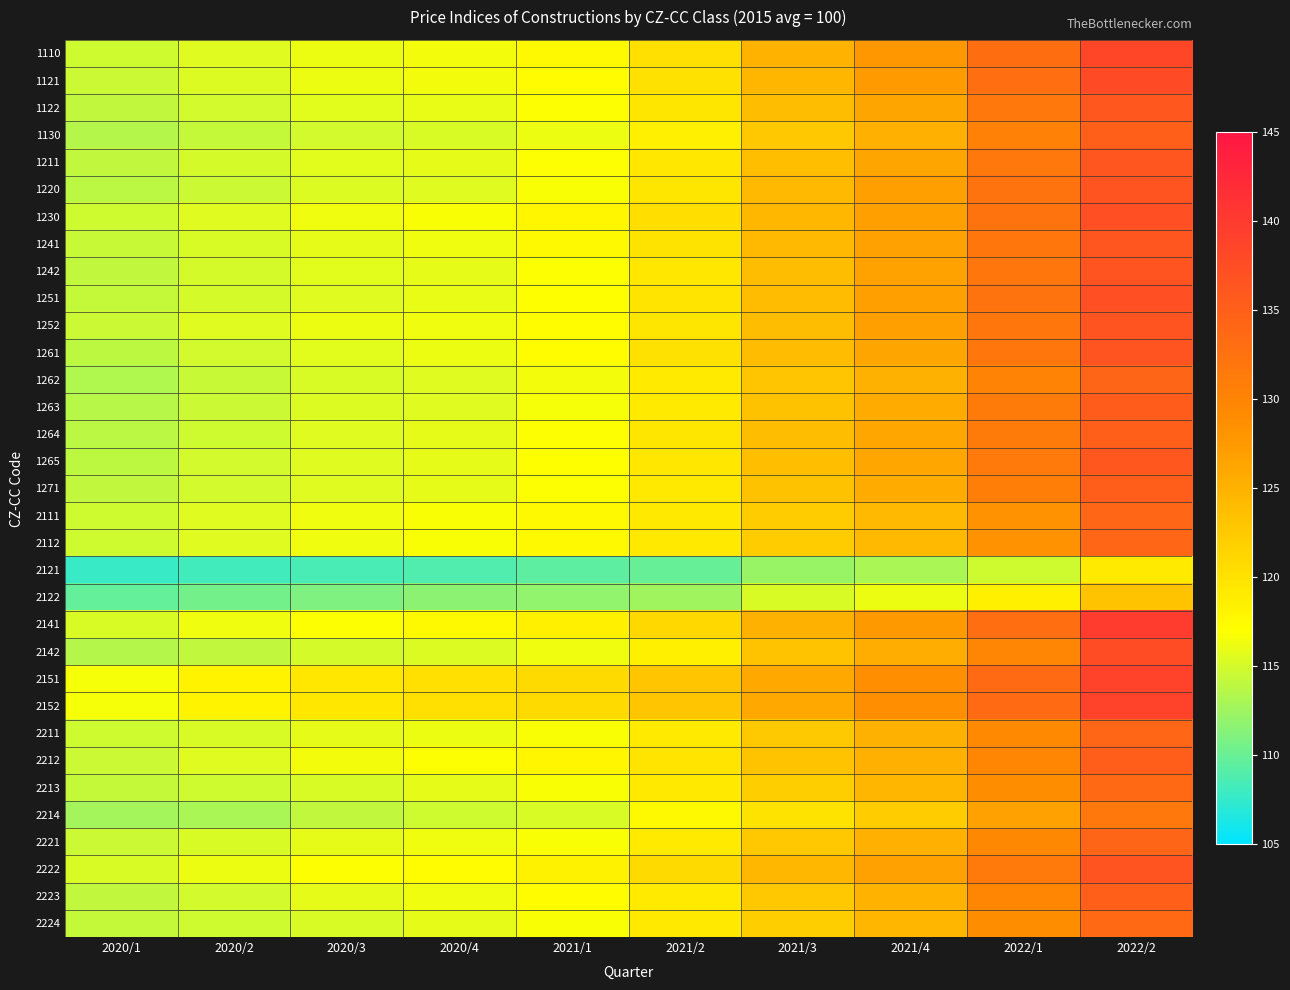

How many series are shown in this chart?

33